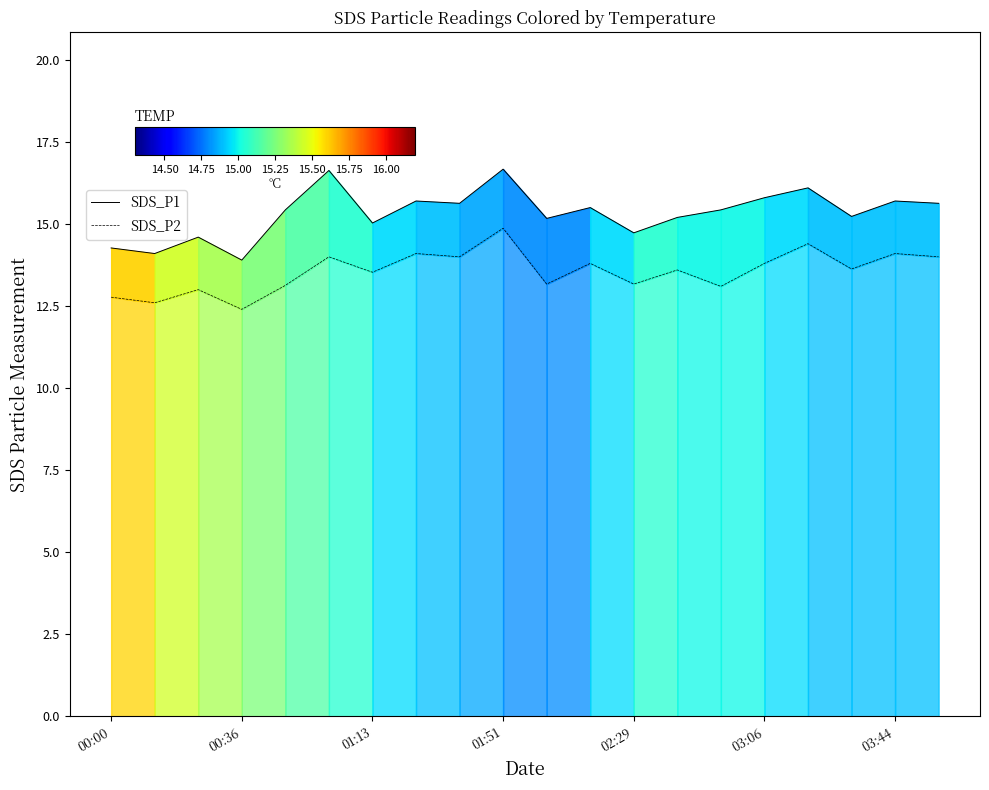

Is the value of SDS_P2 at 13 greater than the value of SDS_P1 at 01:51?

No